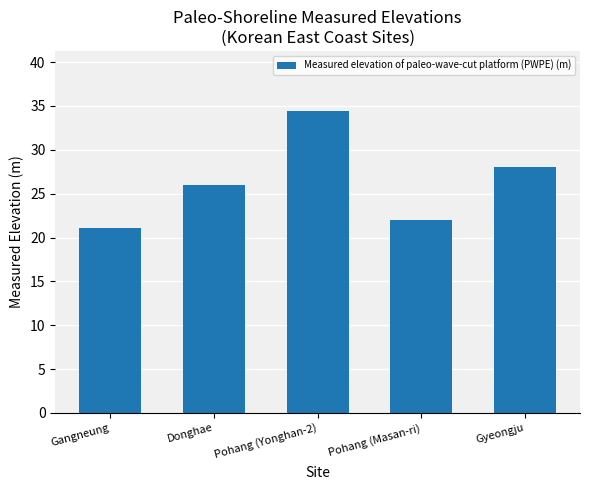

What is the difference between the maximum and minimum values?

13.3